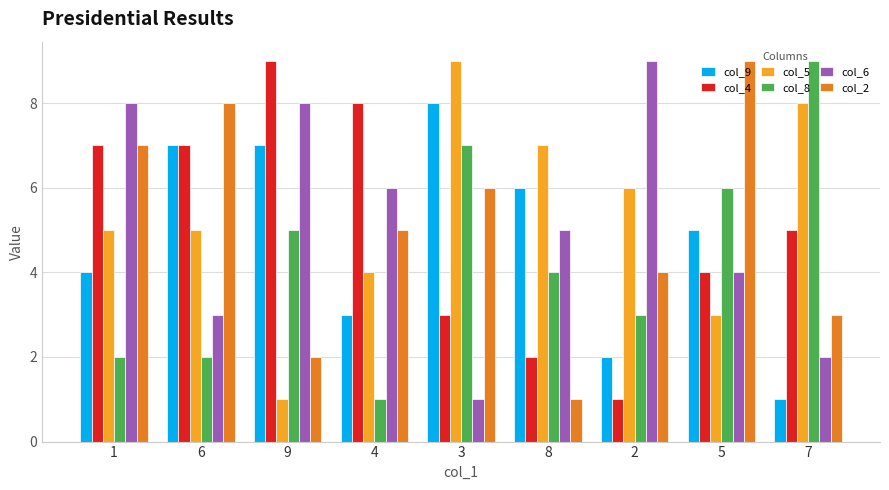

How many values in the col_9 series are below 5?

4